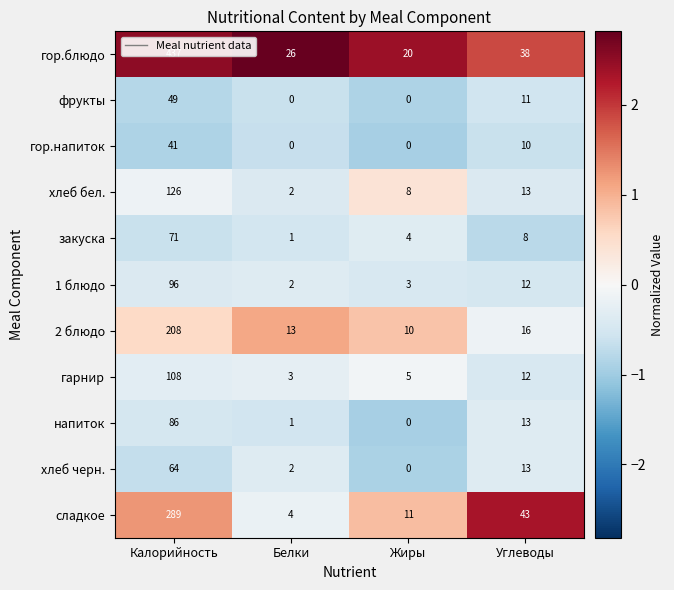

At which label is гор.блюдо closest to 228?

Углеводы